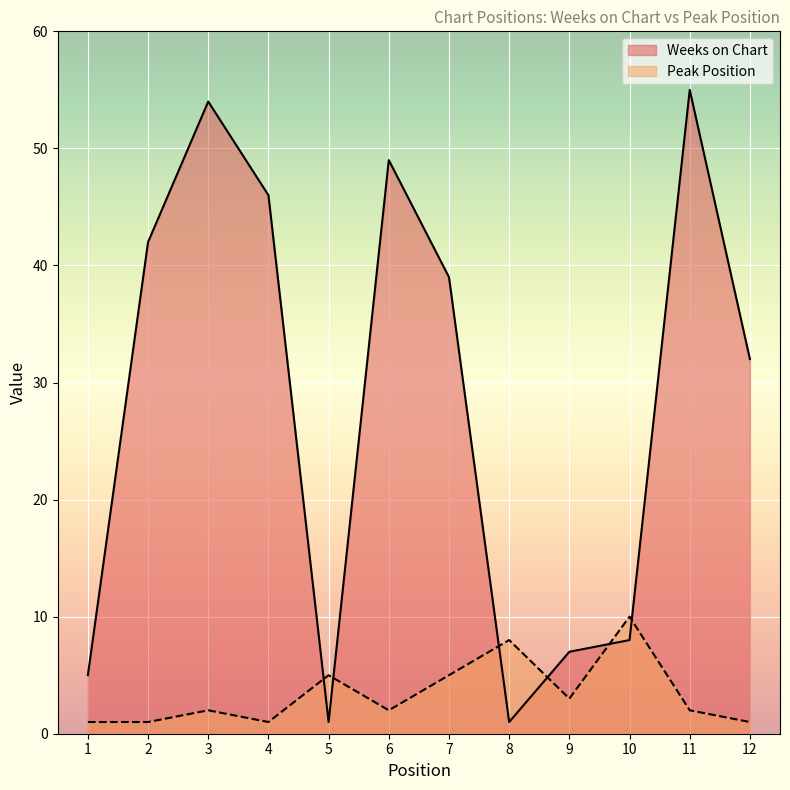

How many lines are shown in the chart?

2